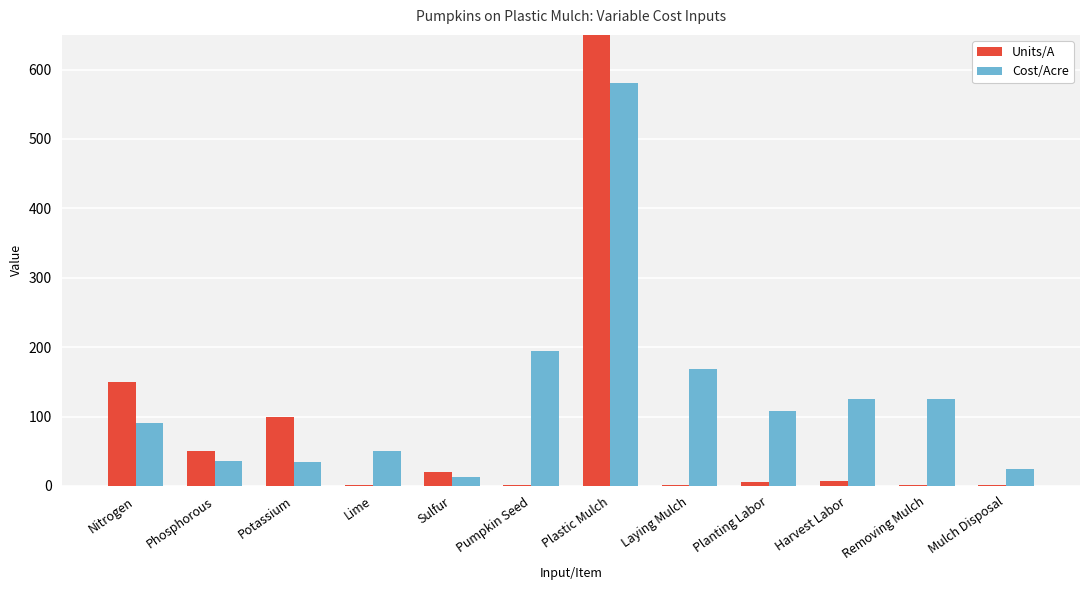

How many values in the Cost/Acre series are below 107?

6